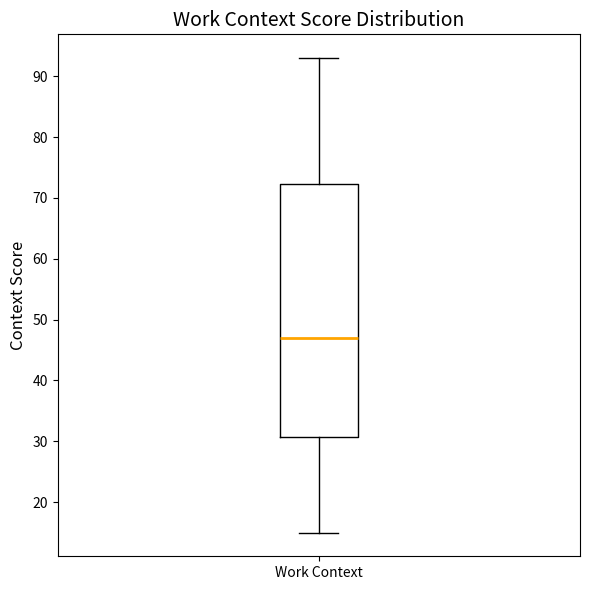

Read this box plot against the y-axis: the position of the median line, the range covered by the box, and the ends of both whiskers. The values are not printed on the chart, so give them approximately, as read against the axis.

median 47, box 31 to 72, whiskers 15 to 93